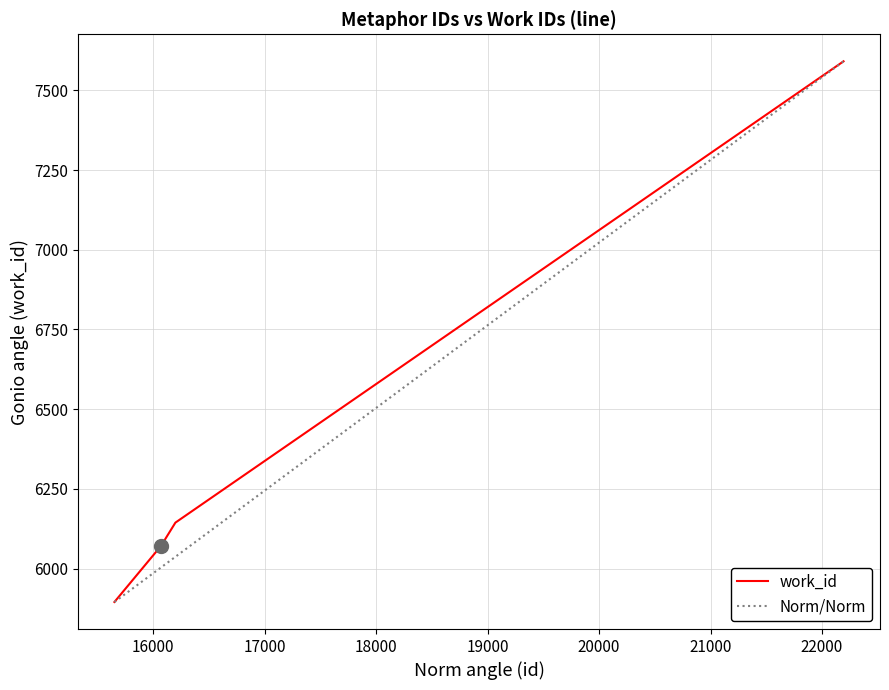

Reading left to right, transcribe all the data shown in this chart.

5895	6071	6144	7591